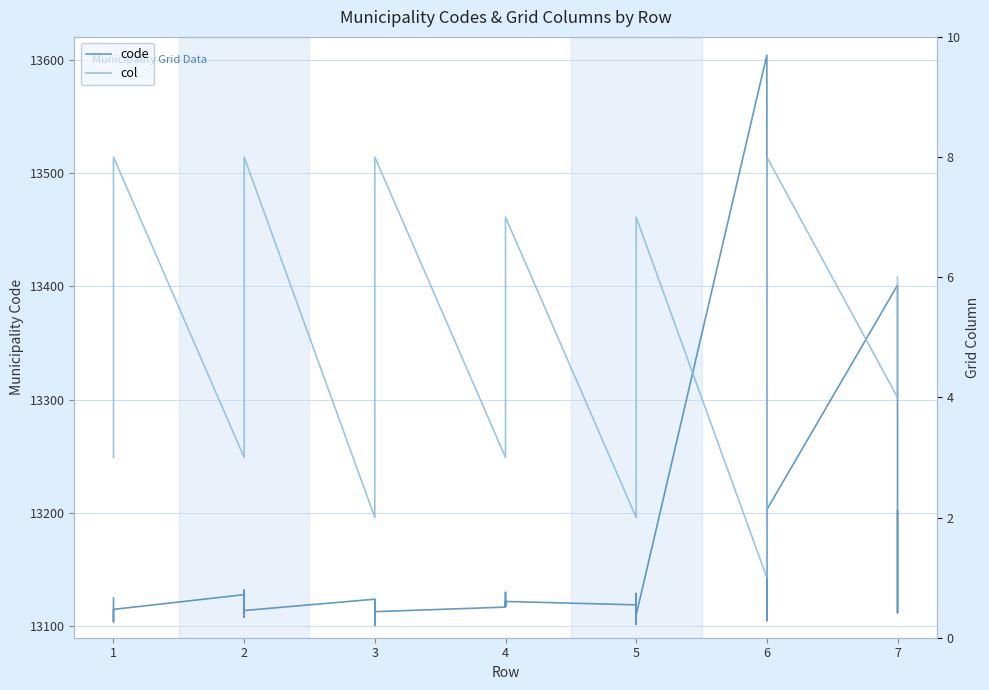

How many values in the col series exceed 5?

16